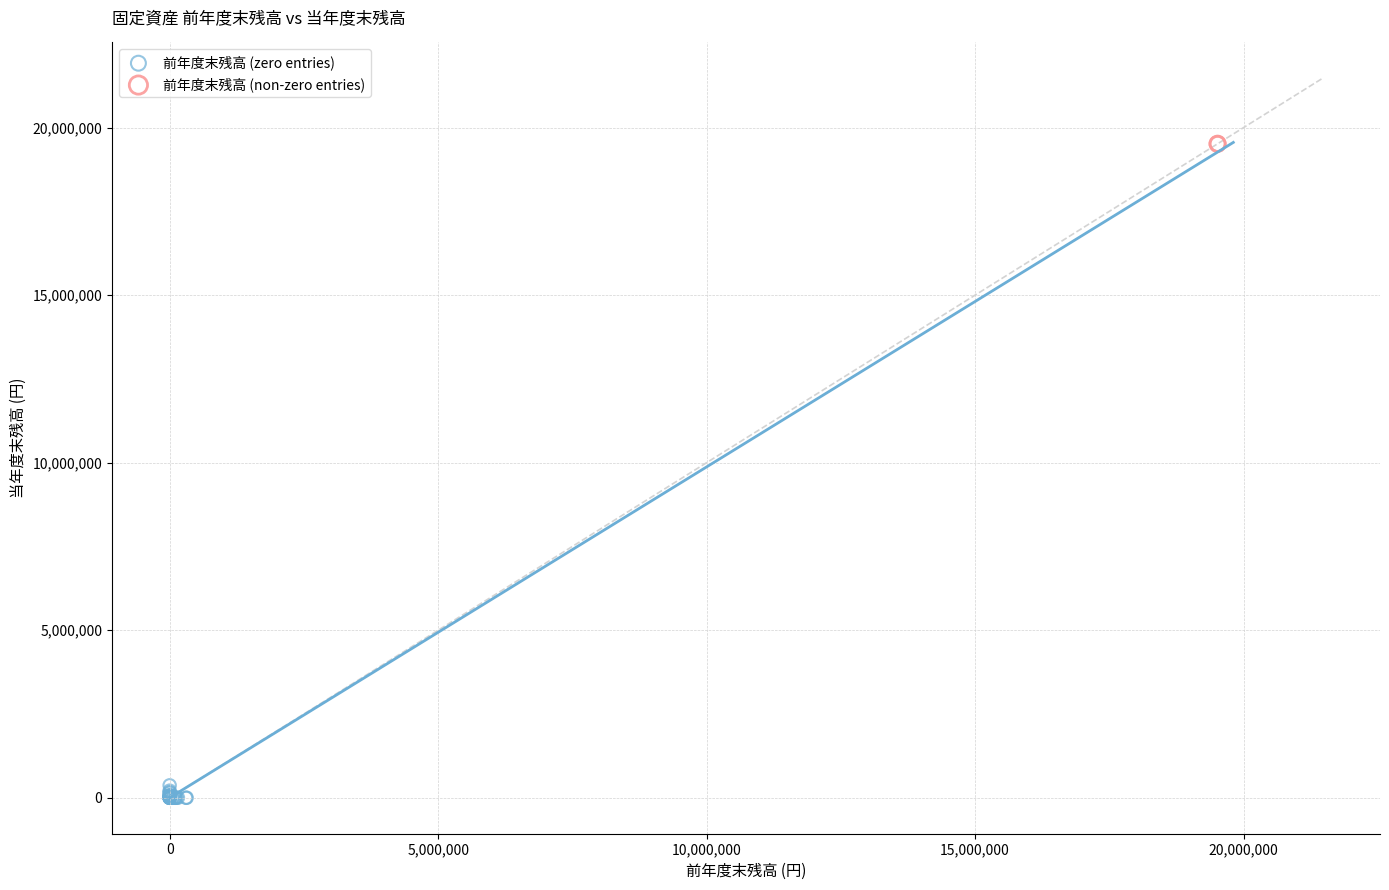

What are all the series names shown in the legend?

前年度末残高 (zero entries), 前年度末残高 (non-zero entries)